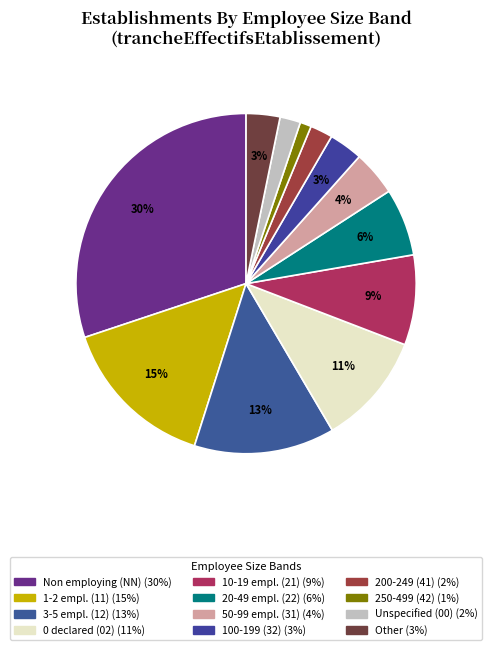

To the nearest percent, what is the average slice percentage?

8%